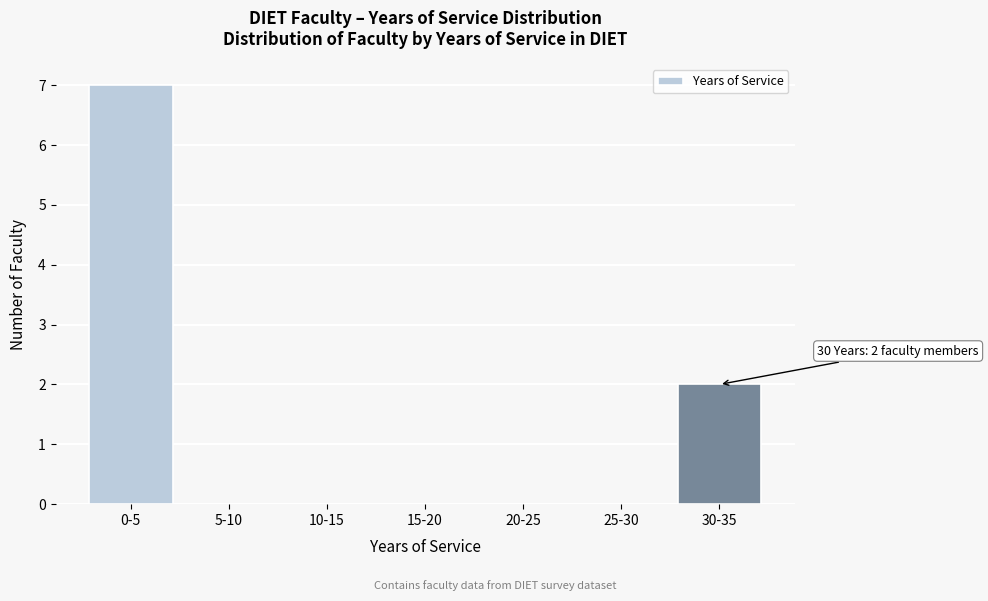

Reading left to right, what are all the values shown in this chart?

0-5=7	5-10=0	10-15=0	15-20=0	20-25=0	25-30=0	30-35=2